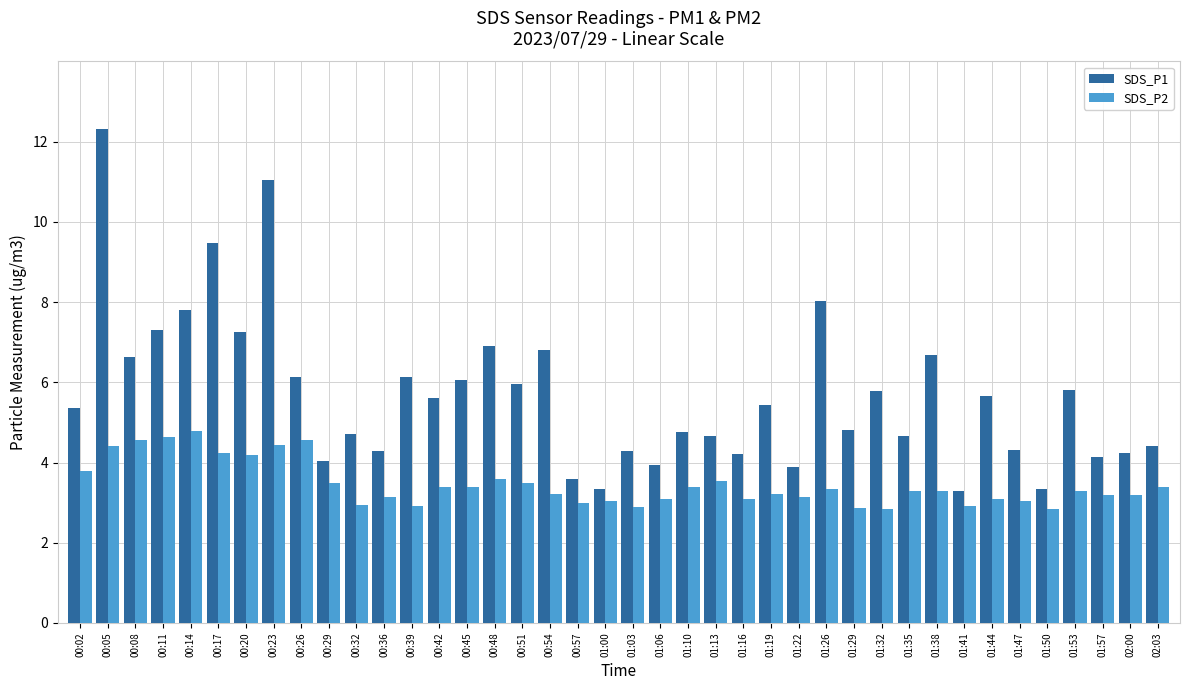

Which series has the widest spread of values?

SDS_P1